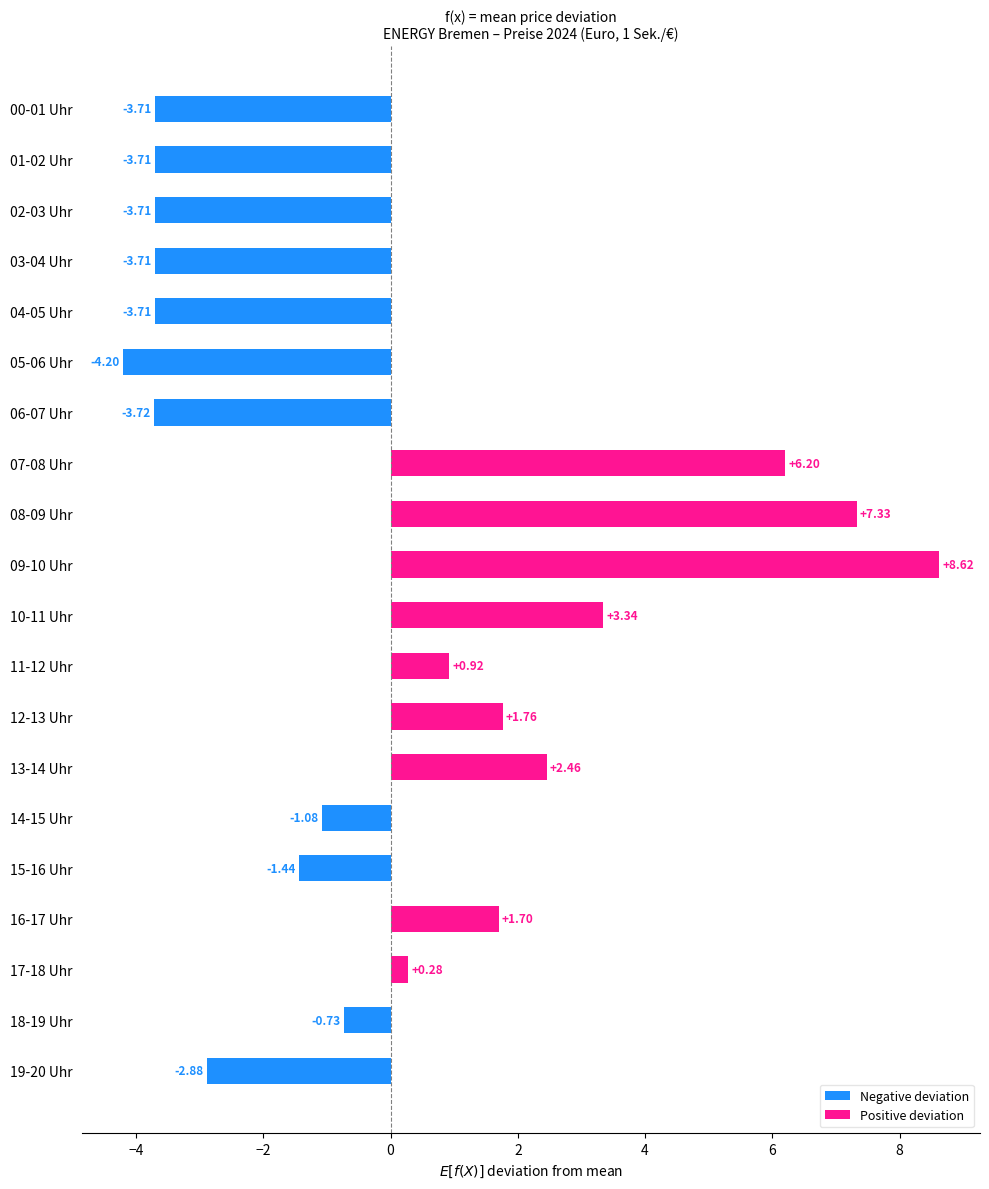

How many groups of bars are there?

20